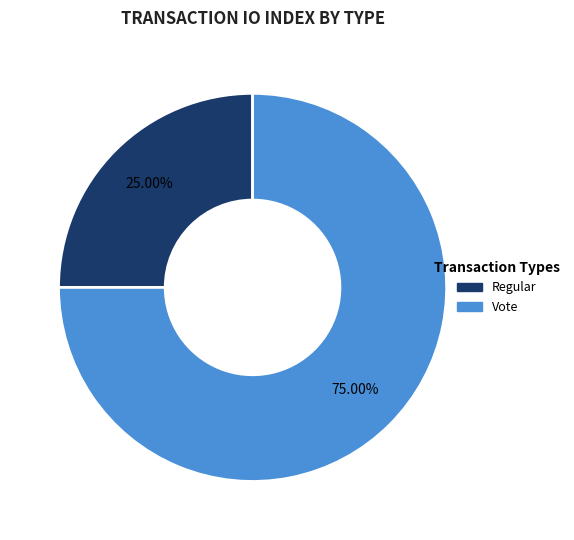

To the nearest percent, what is the average slice percentage?

50%